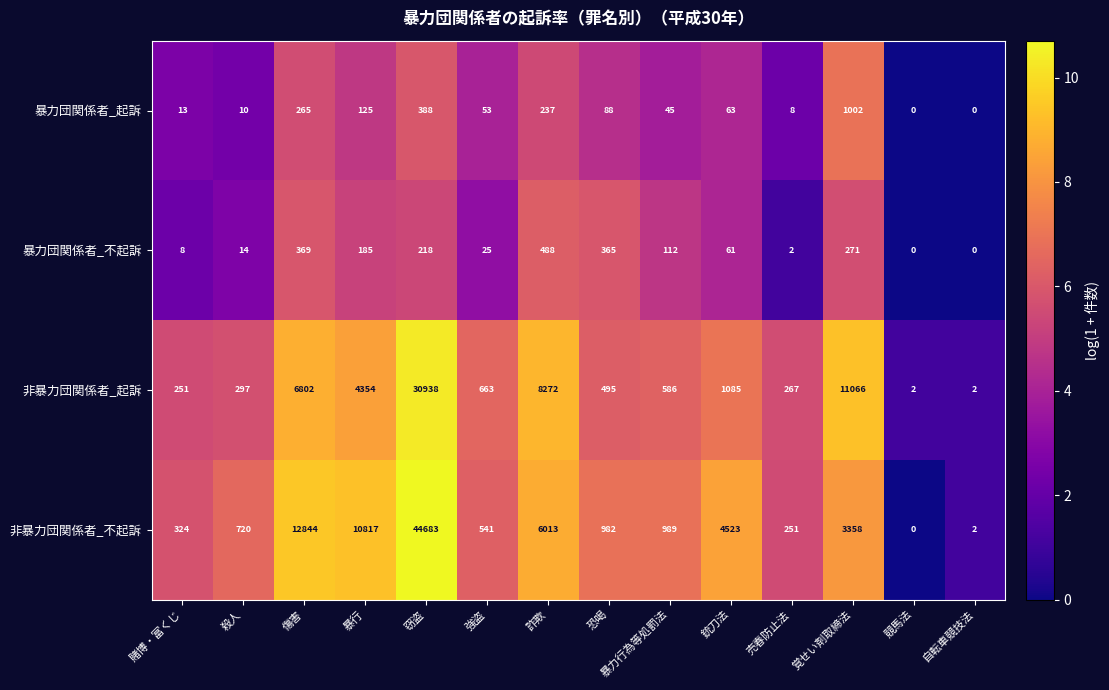

What is the sum of the 非暴力団関係者_起訴 values at 覚せい剤取締法 and 強盗?

11729